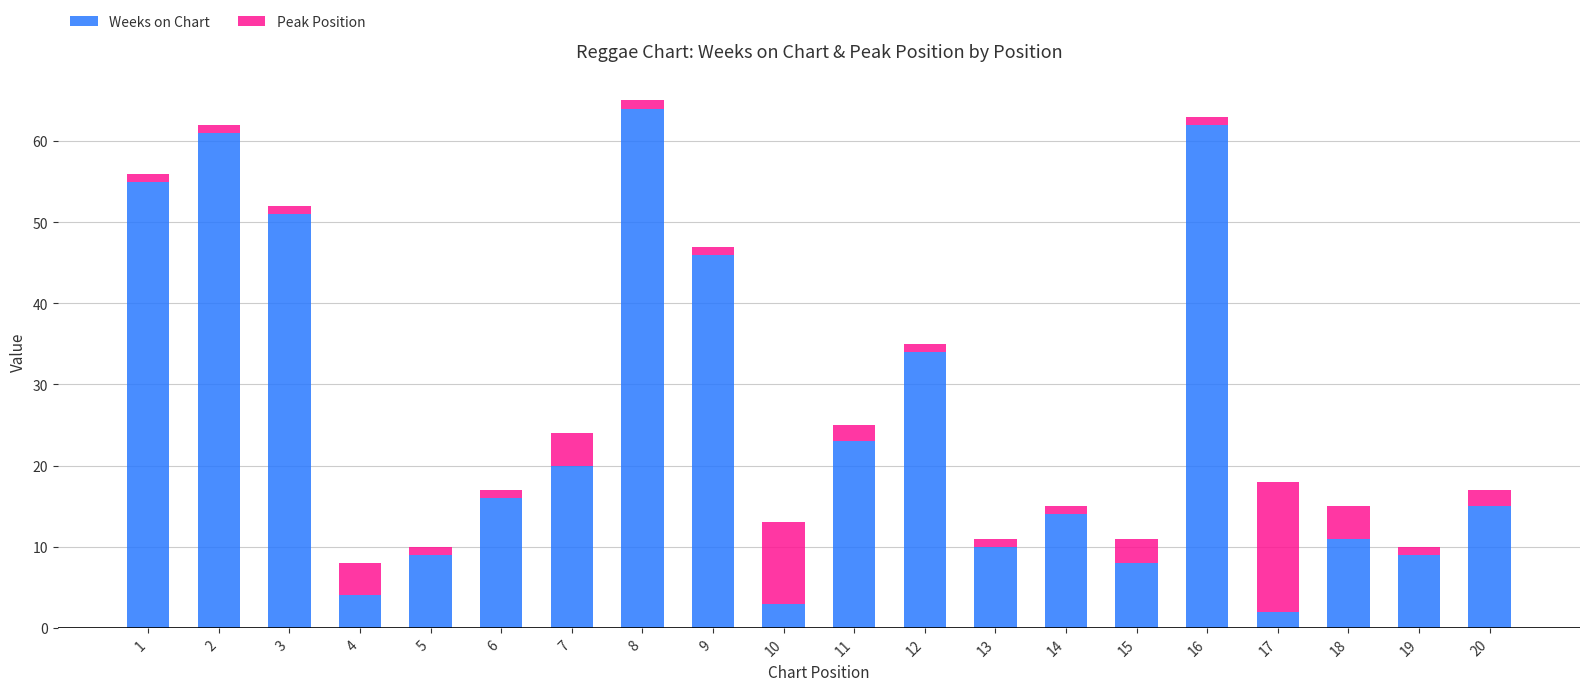

What is the difference between the second highest and second lowest values in the Weeks on Chart series?

59